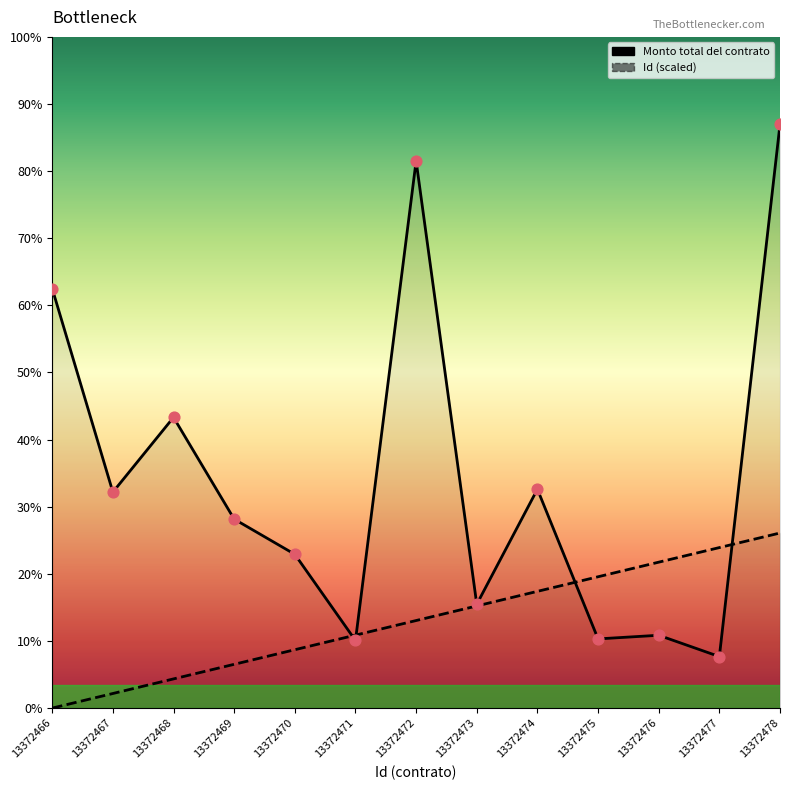

Which series has the largest Y range (max minus min)?

Monto total del contrato